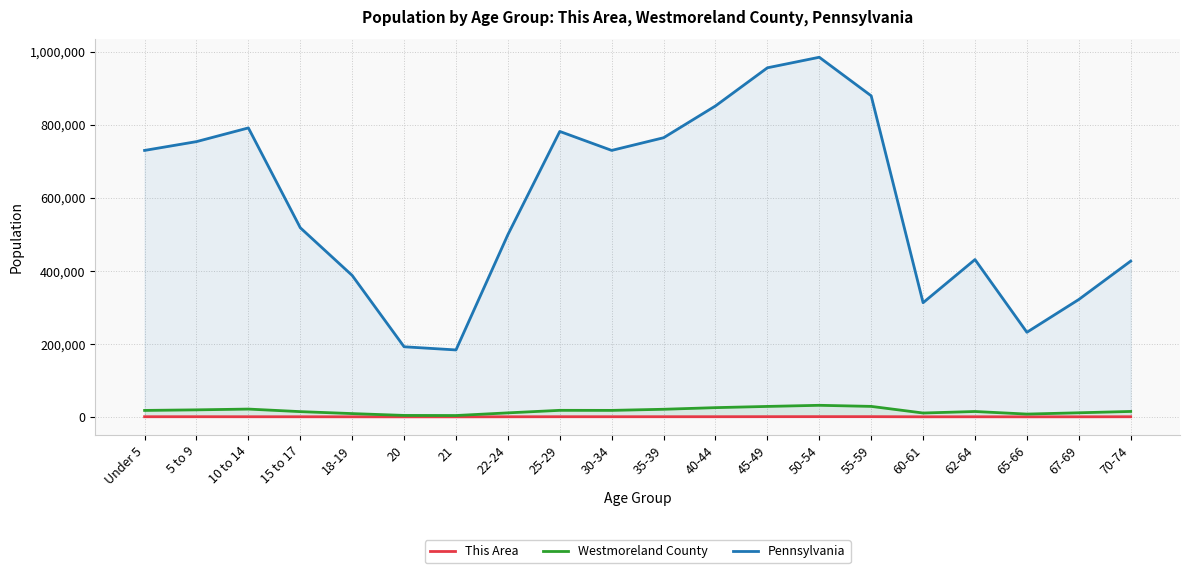

The value of Pennsylvania at 18-19 is 387235. True or false?

True